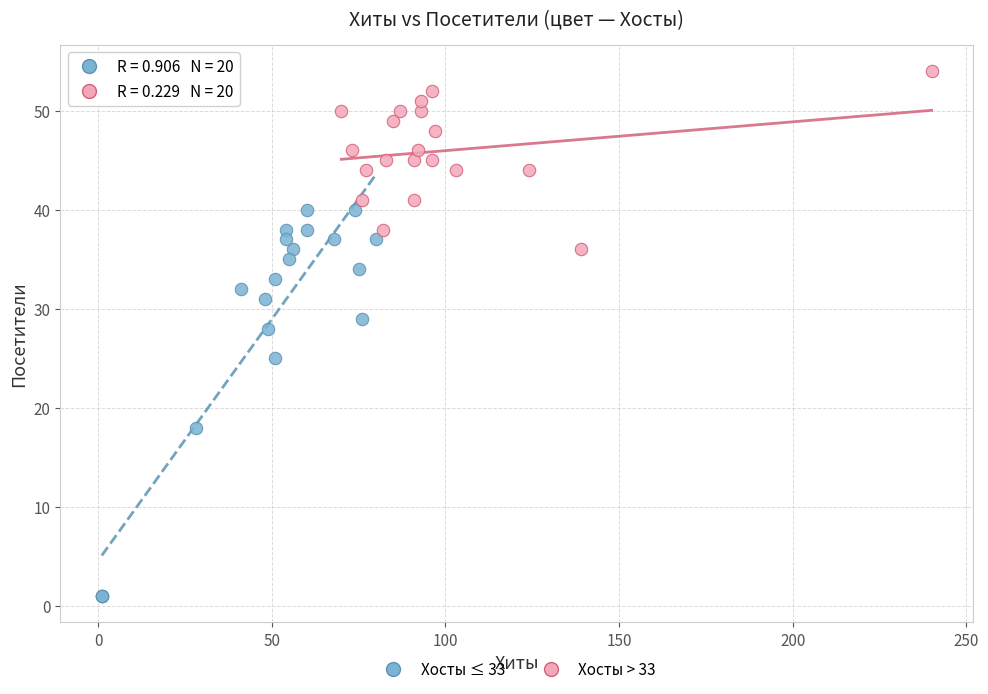

Which series has the widest spread of Y values?

Хосты ≤ 33